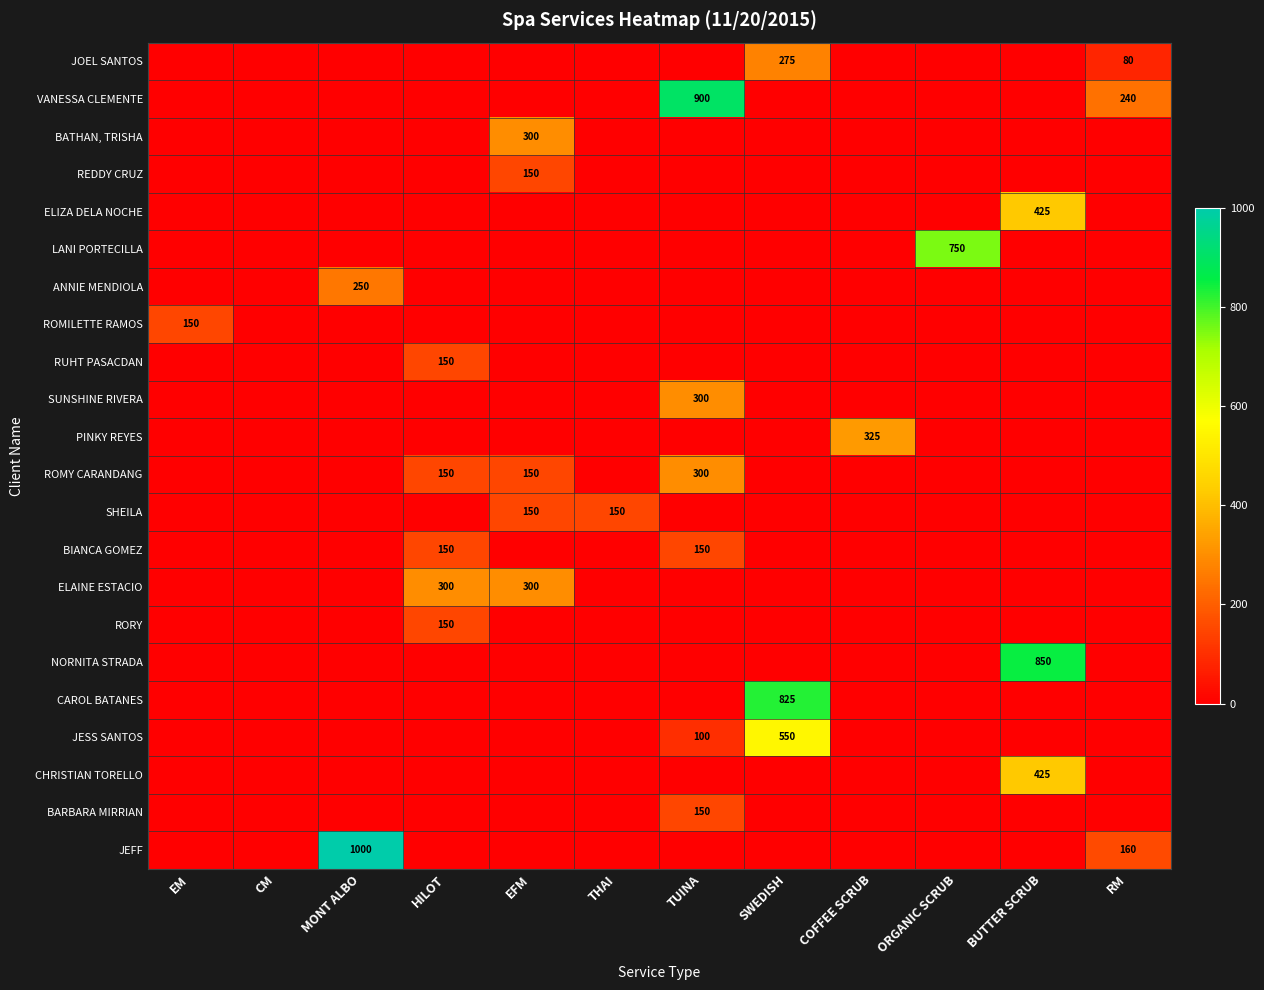

What is the spread (max minus min) of values at SWEDISH?

825